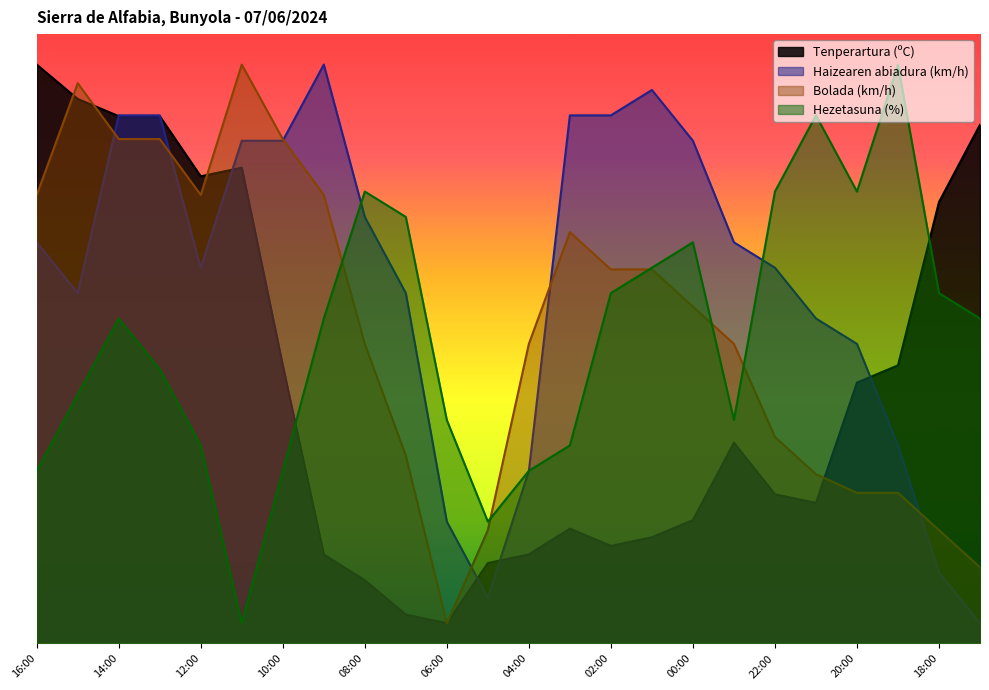

What is the label of the 15th point from the left?

02:00